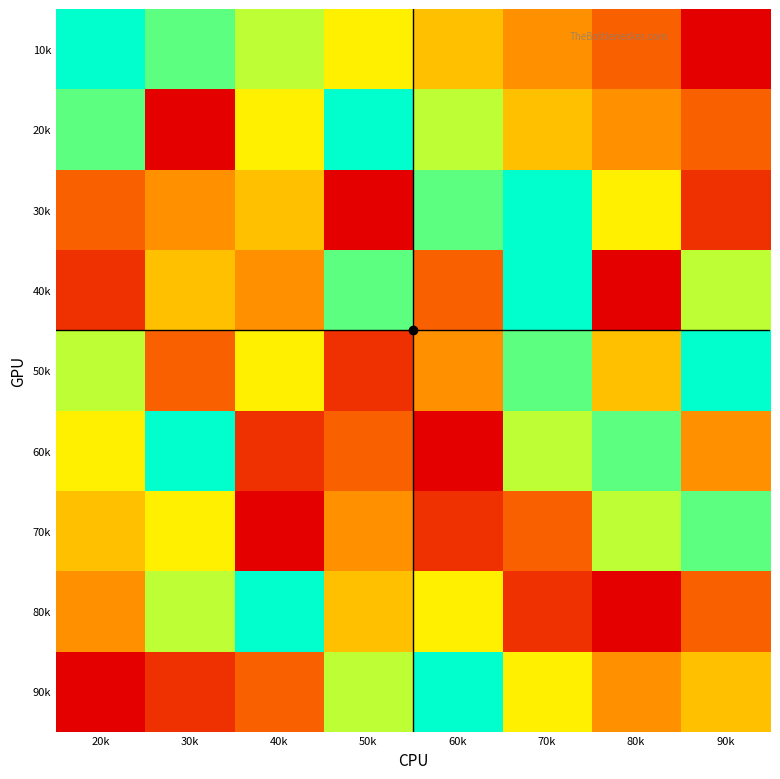

At how many categories does at least one series exceed 4?

8